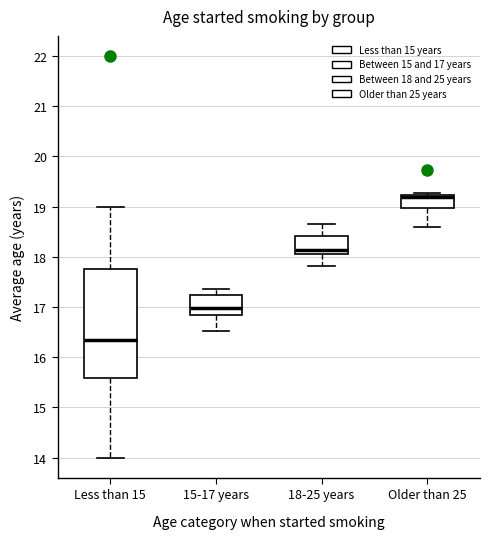

Where is the lower edge of the box for Older than 25 on the y-axis? The values are not printed on the chart, so give them approximately, as read against the axis.

19.0